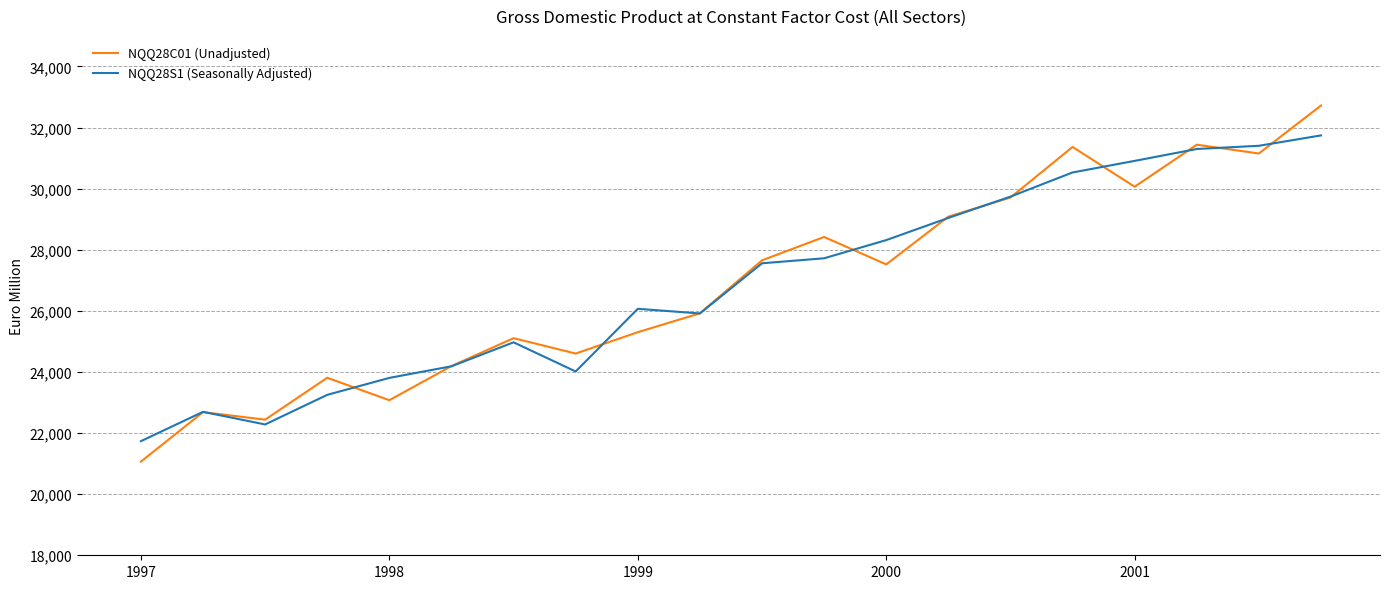

What is the highest value of the NQQ28S1 (Seasonally Adjusted) series?

31743